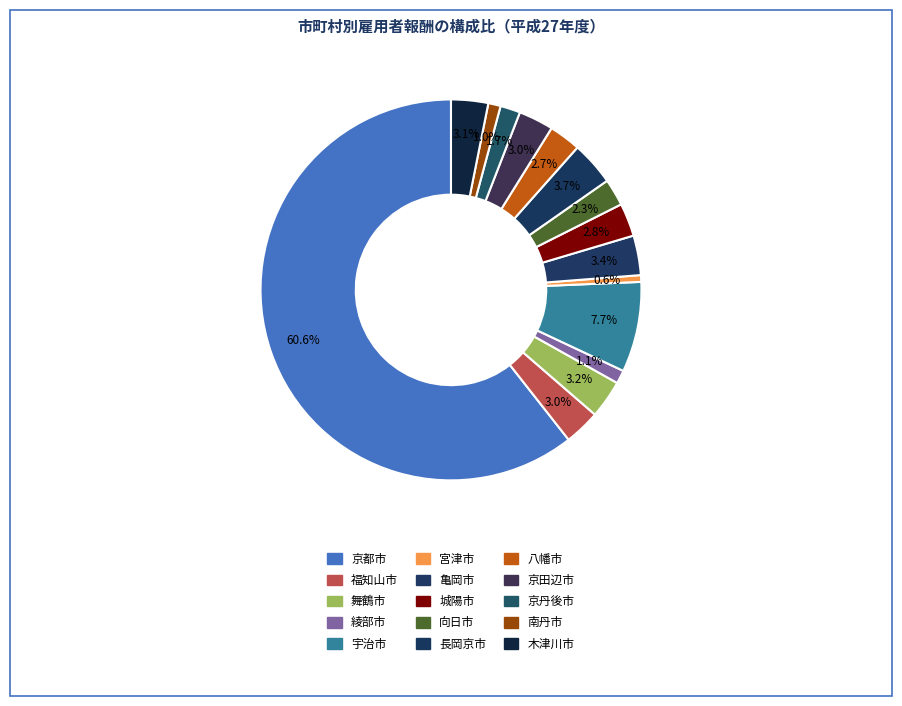

Rank the categories by value from highest to lowest.

京都市, 宇治市, 長岡京市, 亀岡市, 舞鶴市, 木津川市, 福知山市, 京田辺市, 城陽市, 八幡市, 向日市, 京丹後市, 綾部市, 南丹市, 宮津市